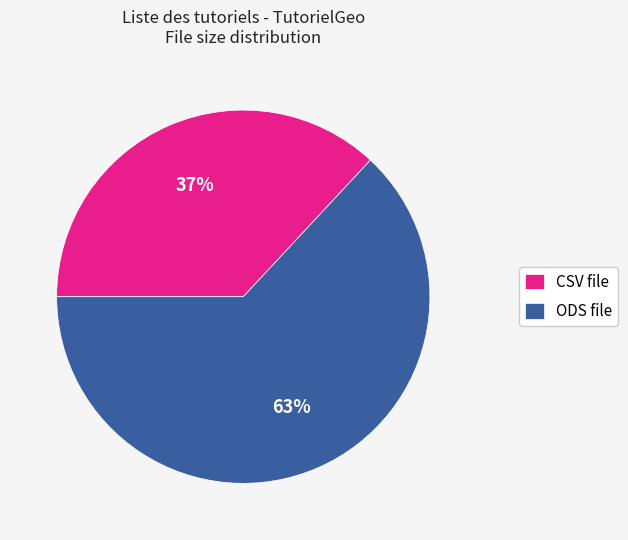

Combined, do ODS file and CSV file account for over 50%?

Yes